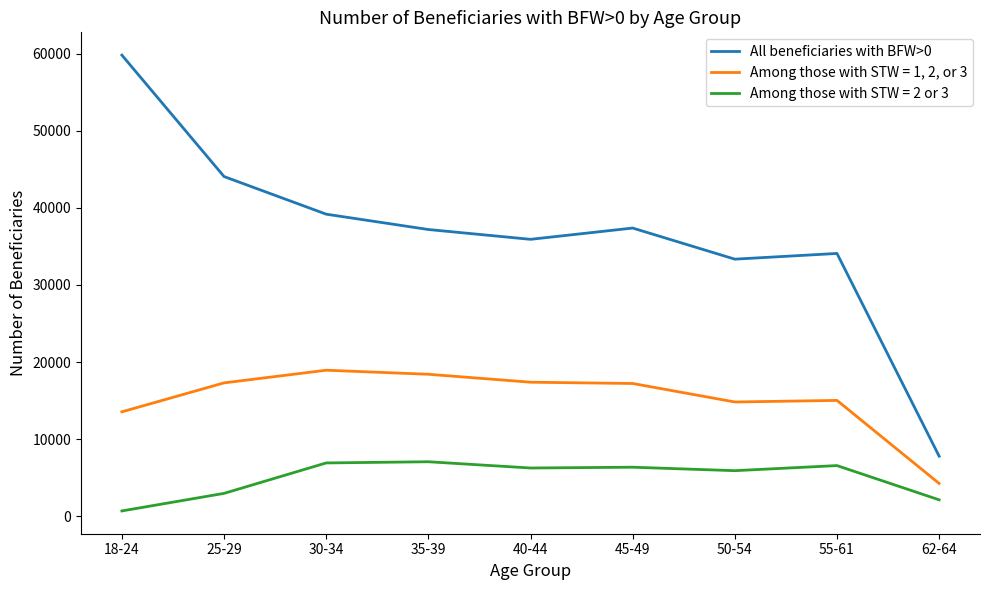

What is the minimum value shown in the chart?

688